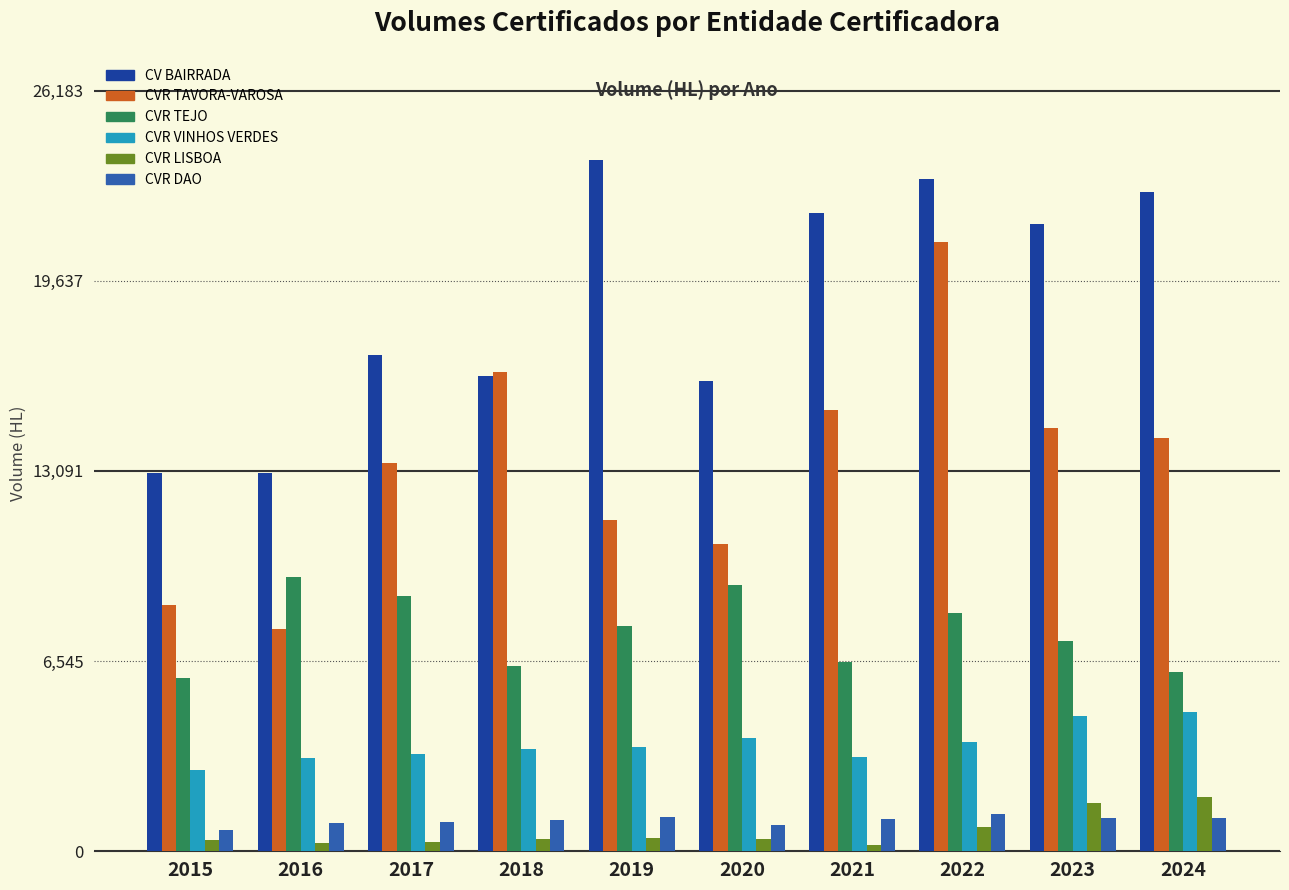

Does the chart contain stacked bars?

No